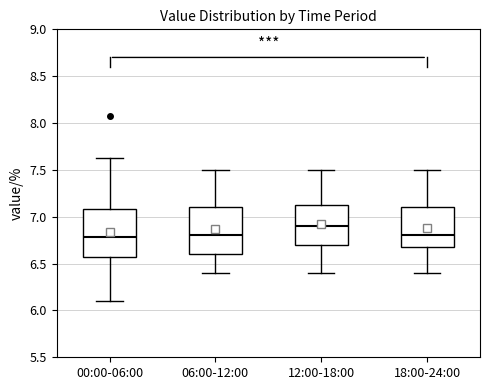

Reading left to right, transcribe this box plot: for each box, give where its median line is, the range the box spans, and where its two whiskers end, as read against the y-axis. The values are not printed on the chart, so give them approximately, as read against the axis.

00:00-06:00: median 6.80, box 6.60 to 7.10, whiskers 6.10 to 7.65
06:00-12:00: median 6.80, box 6.60 to 7.10, whiskers 6.40 to 7.50
12:00-18:00: median 6.90, box 6.70 to 7.15, whiskers 6.40 to 7.50
18:00-24:00: median 6.80, box 6.70 to 7.10, whiskers 6.40 to 7.50